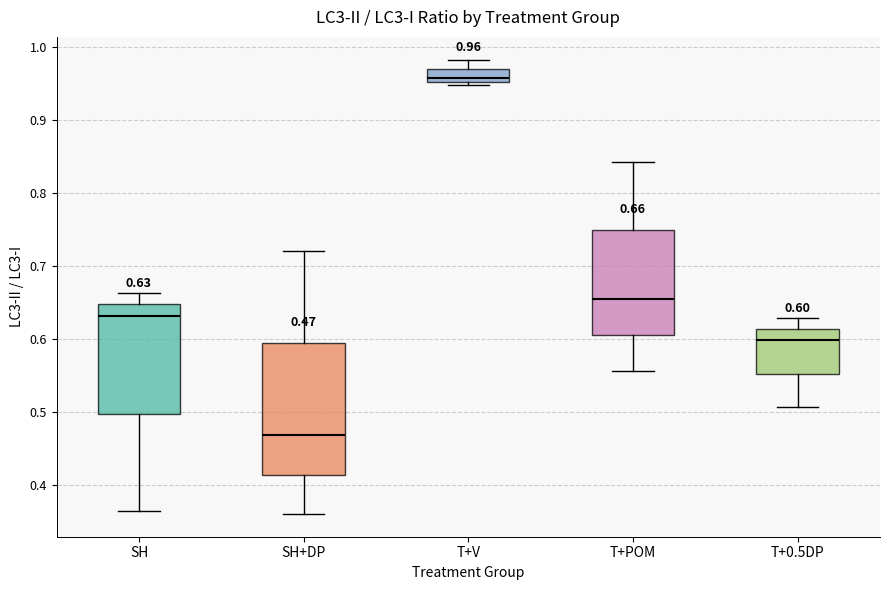

Comparing the boxes themselves (not the whiskers), which one is the tallest?

SH+DP